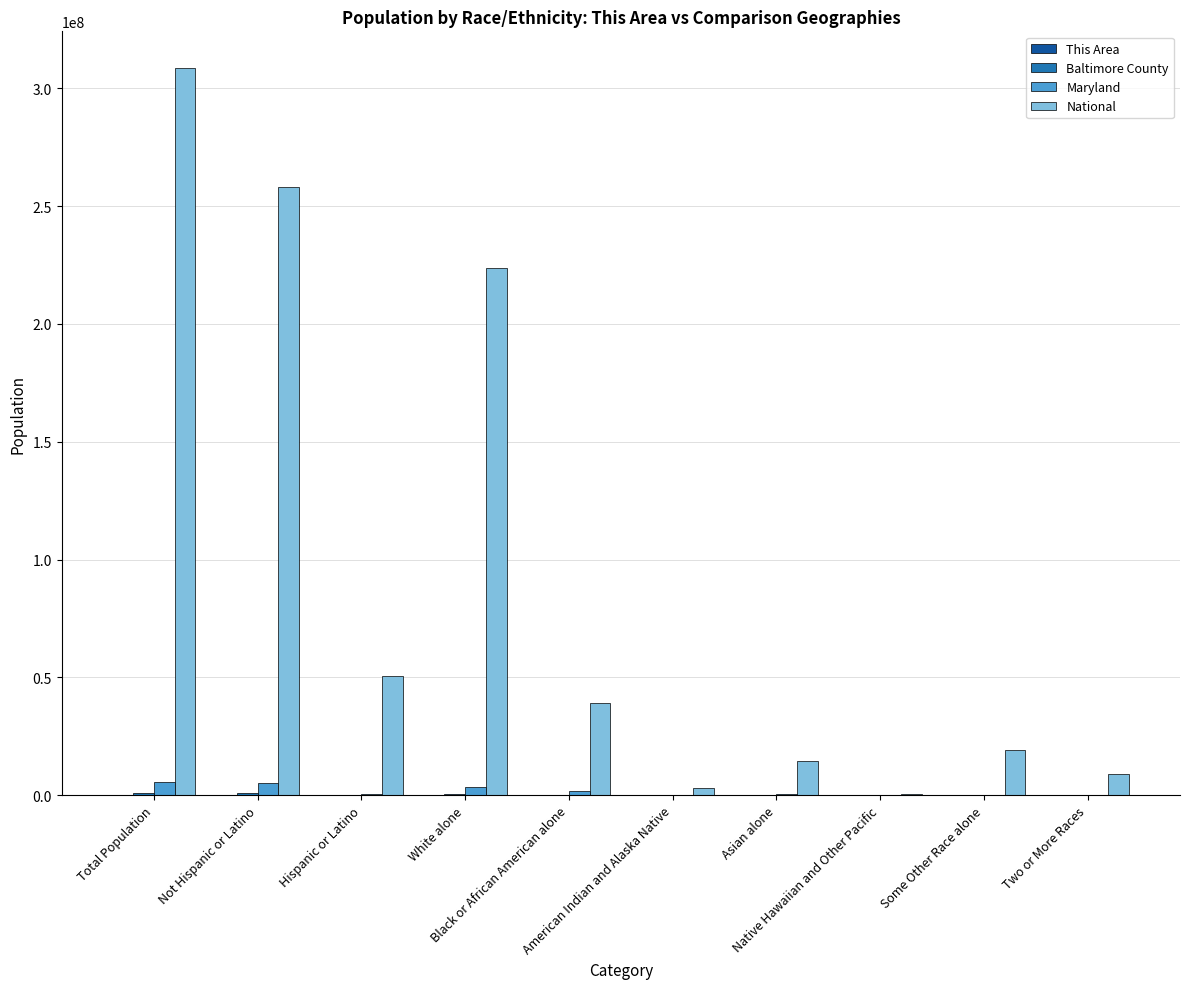

What is the greatest value displayed?

308745538